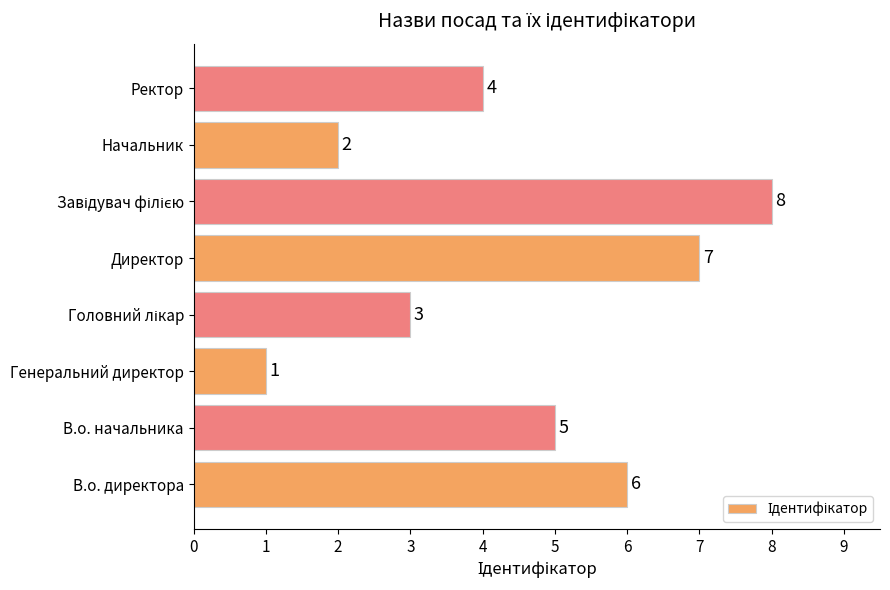

How many values are between 3 and 7?

5